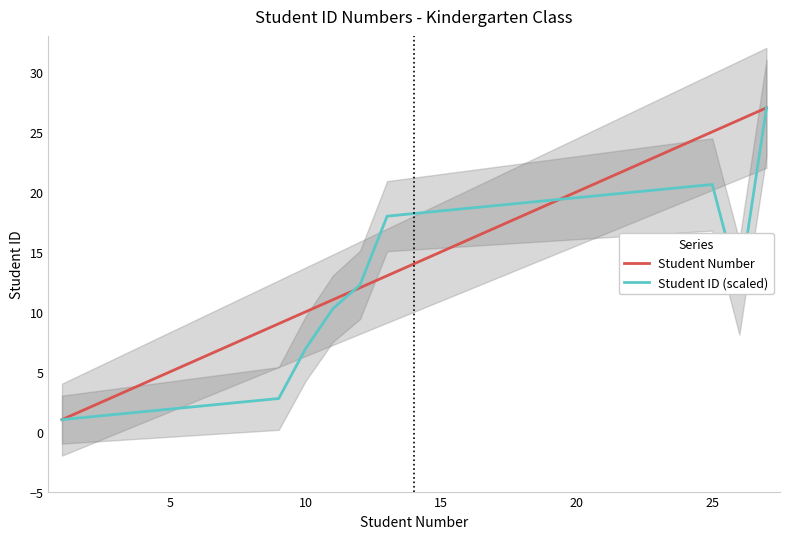

Which series ends up on top after the final intersection of Student Number and Student ID (scaled)?

Student Number